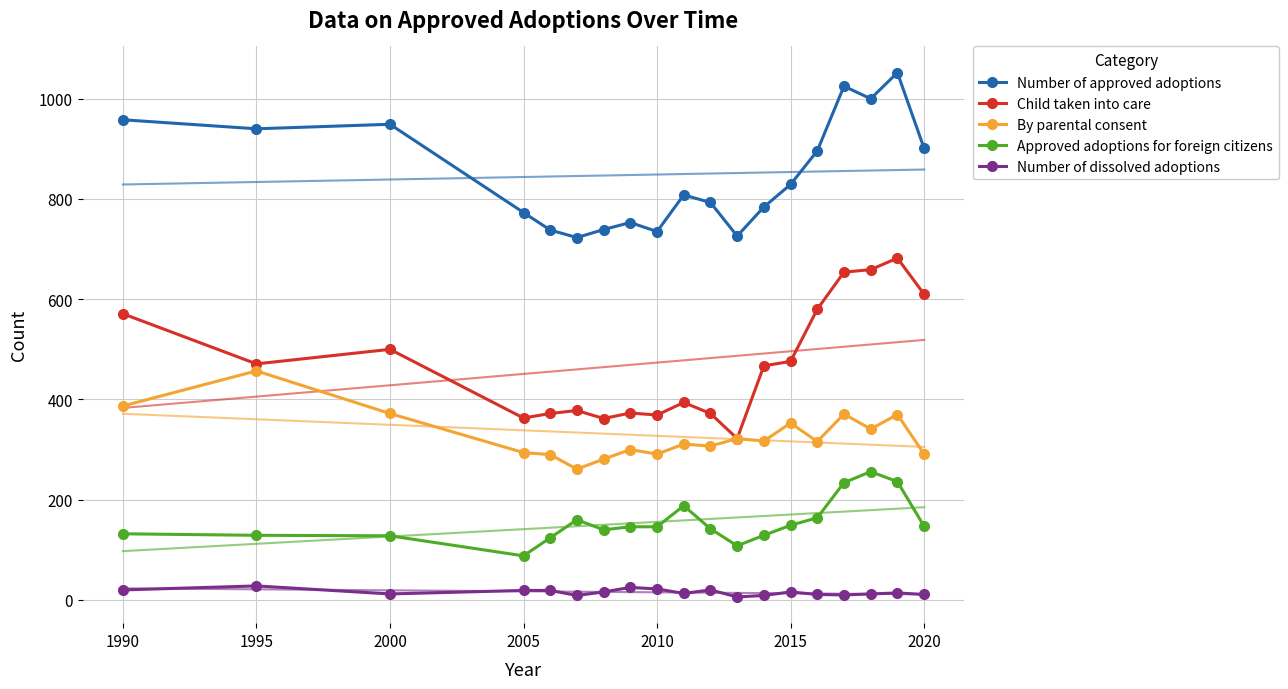

True or false: Number of approved adoptions and Number of dissolved adoptions cross at least once.

False